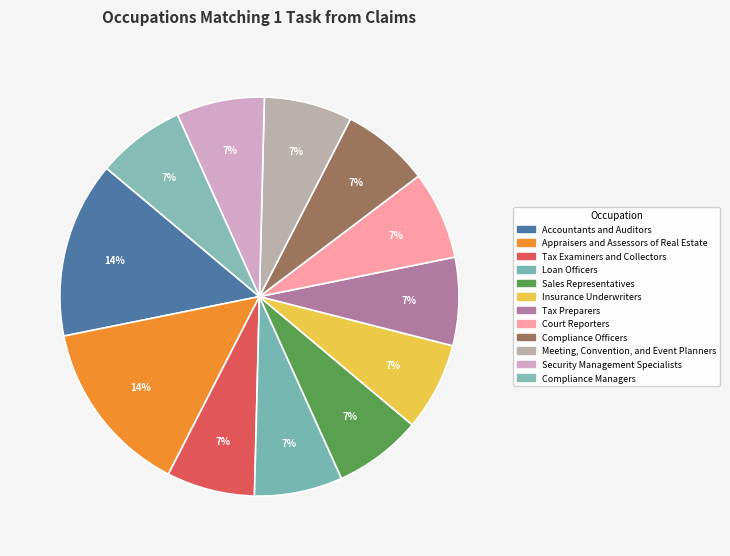

To the nearest percent, what portion does Compliance Managers represent?

7%